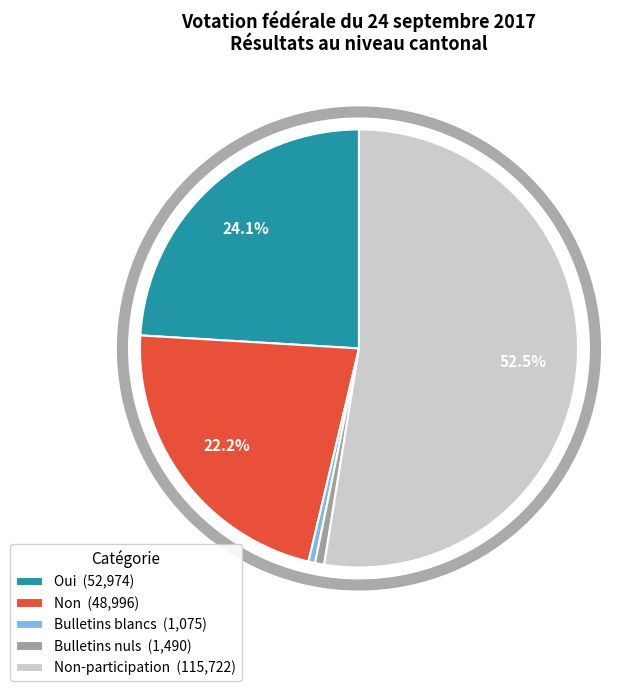

Which has a higher value, Oui (52,974) or Non (48,996)?

Oui (52,974)